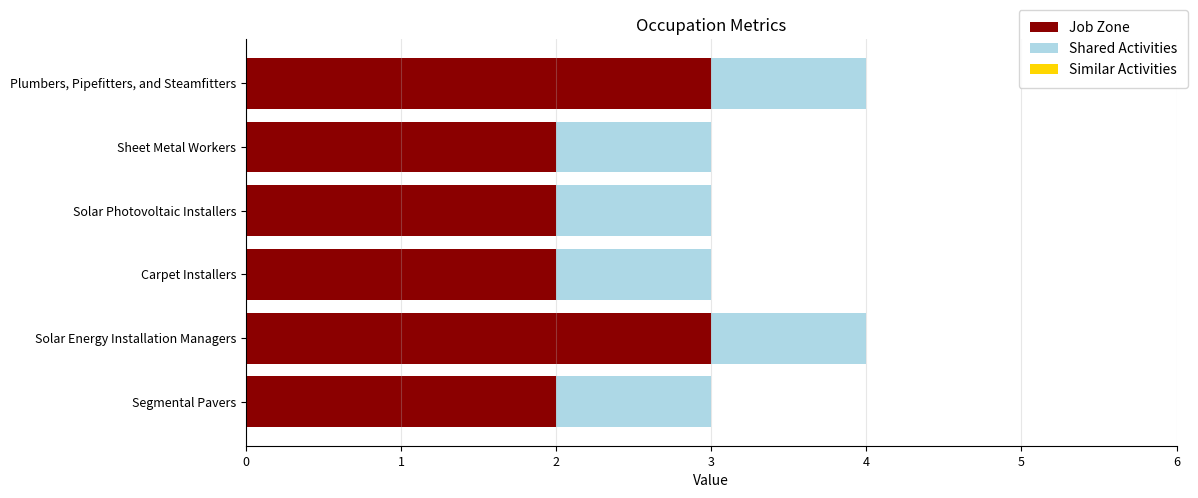

How many Job Zone values are between 2 and 3?

6